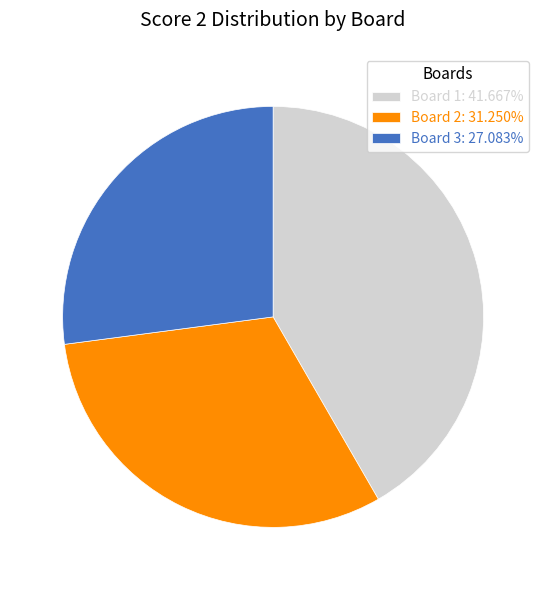

Rank the categories by value from lowest to highest.

Board 3, Board 2, Board 1